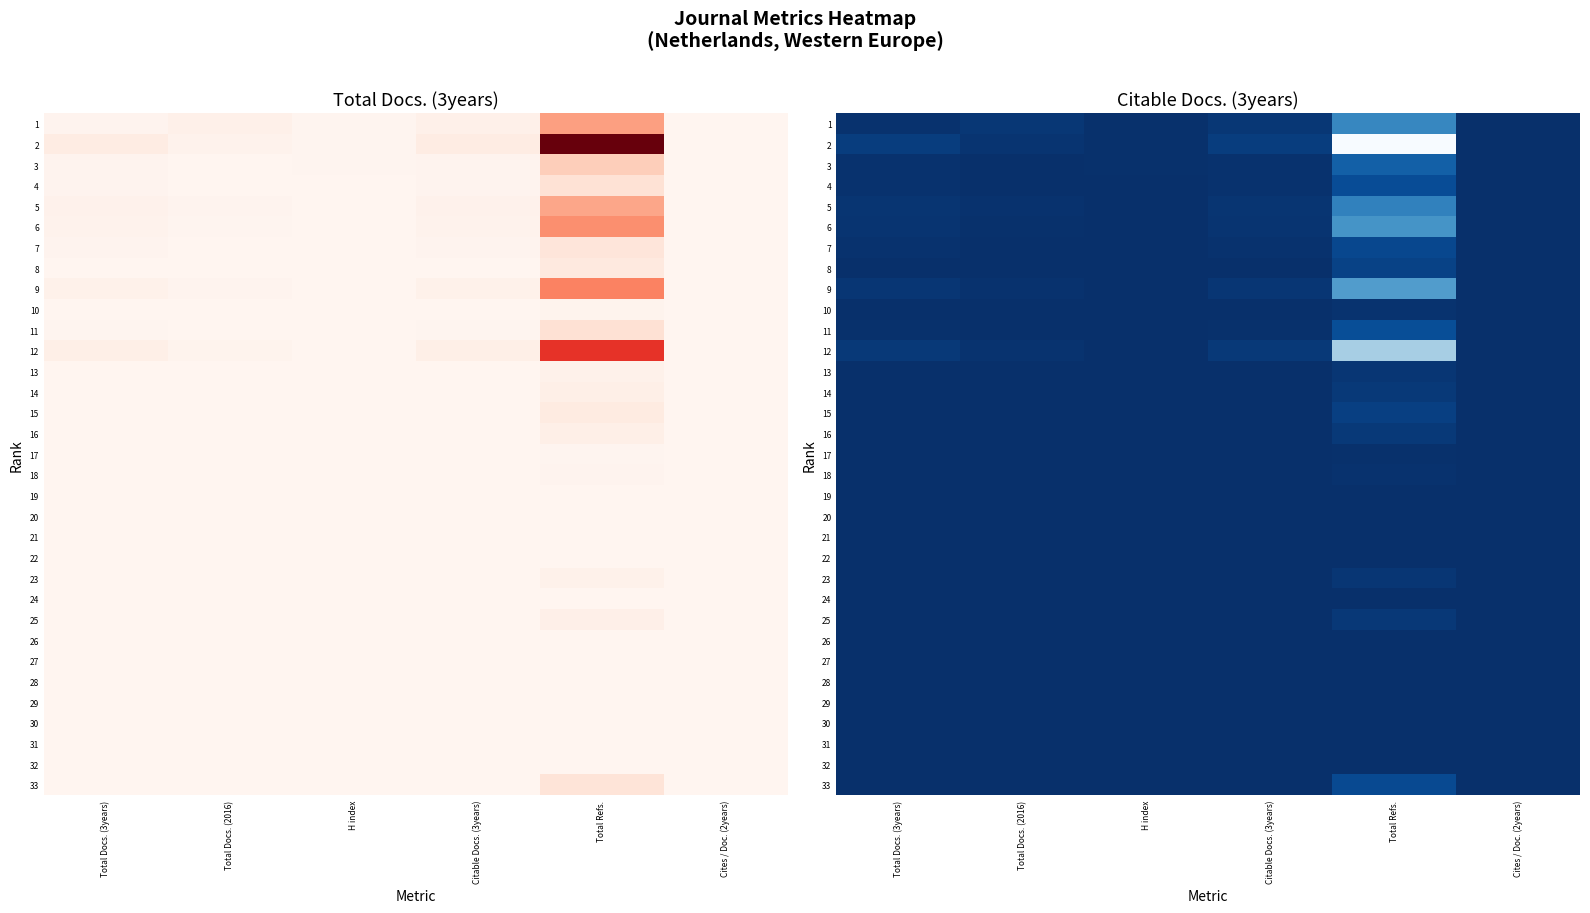

What is the sum of the 18 values at Total Refs. and Citable Docs. (3years)?

2.0